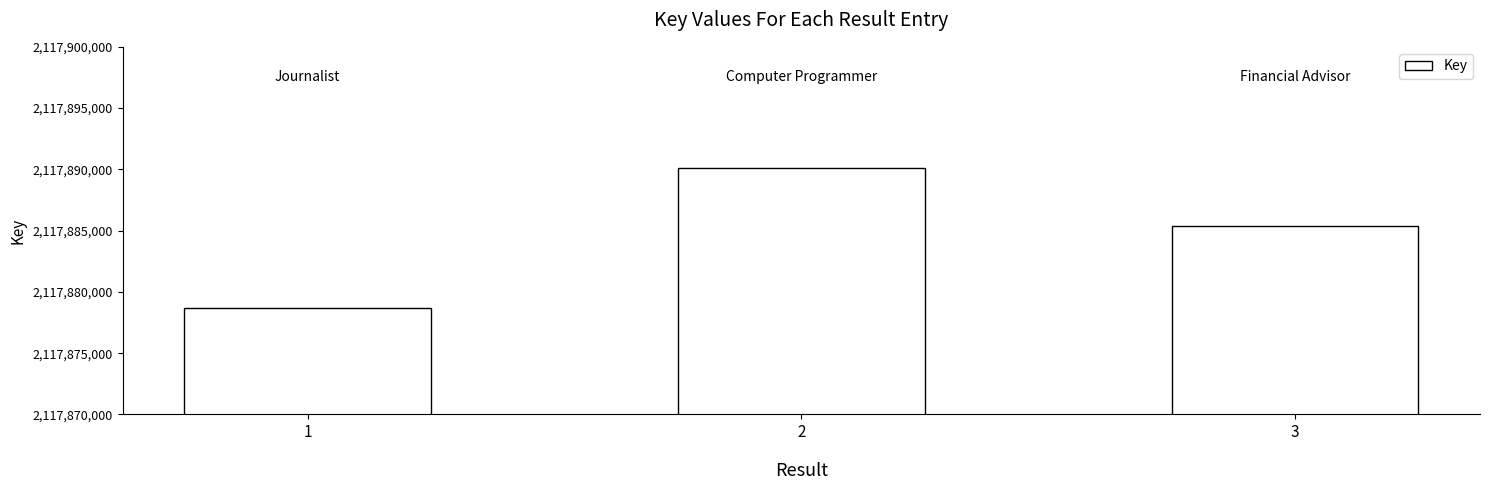

Between 3 and 2, which is larger?

2